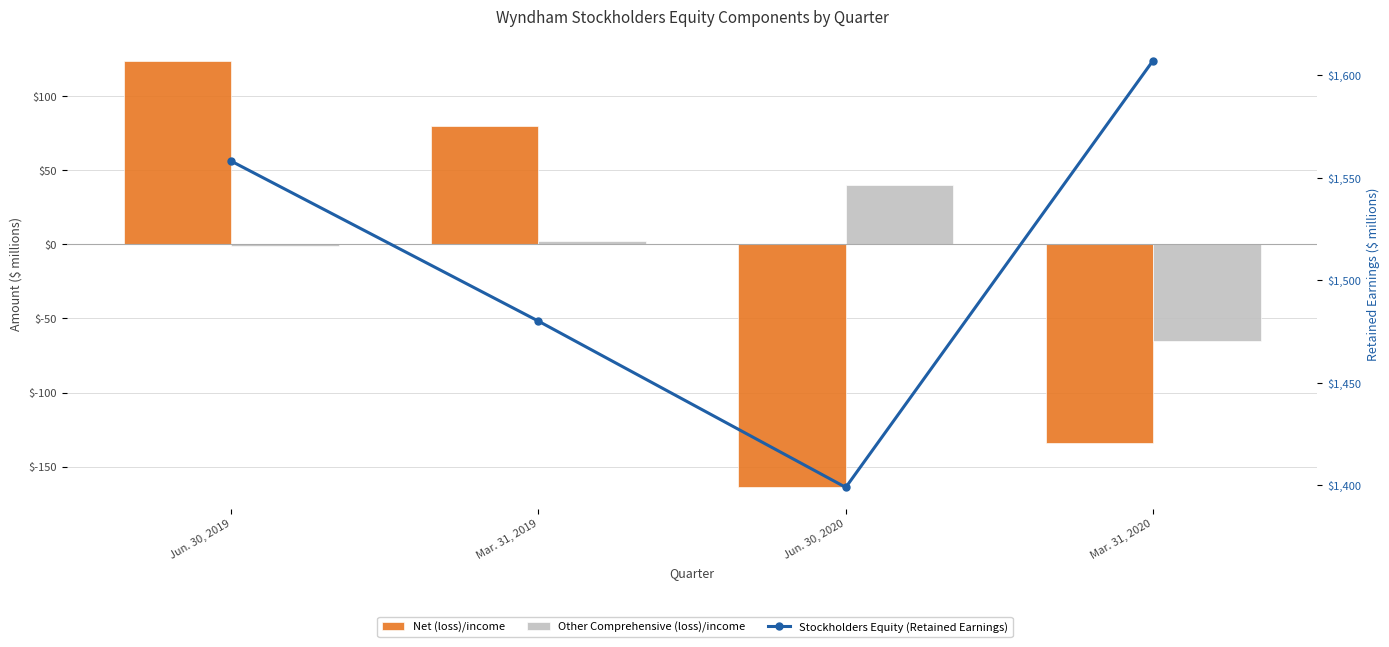

Between Jun. 30, 2019 and Mar. 31, 2019, which series saw the biggest shift?

Stockholders Equity (Retained Earnings)